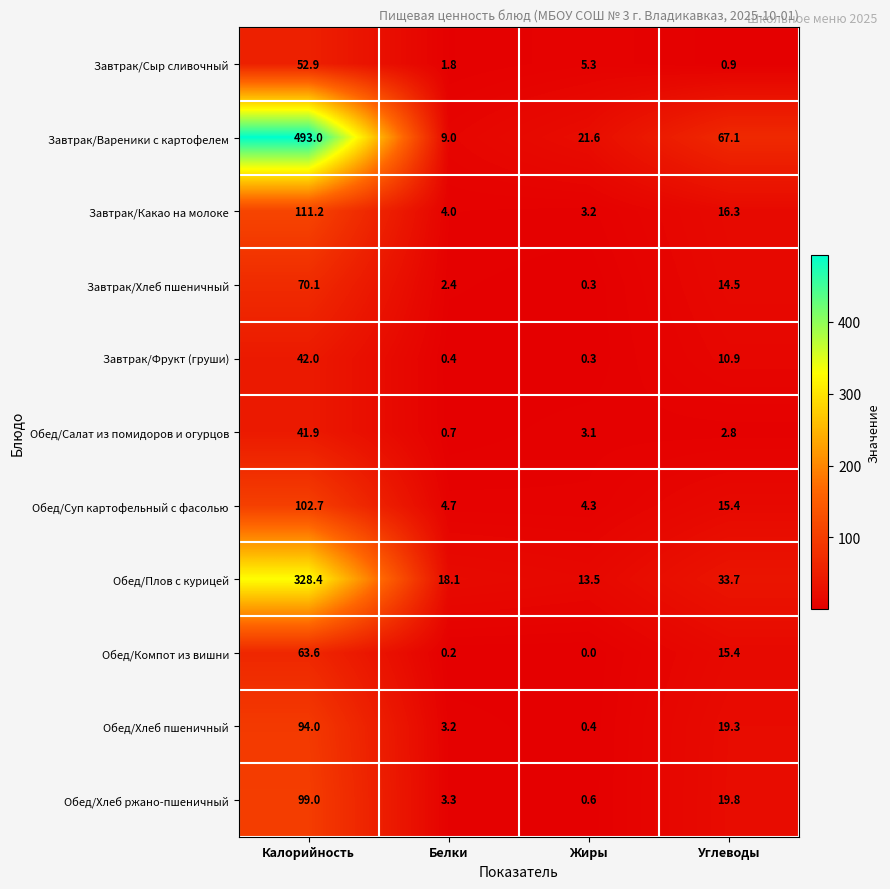

Count the number of categories in the chart.

4